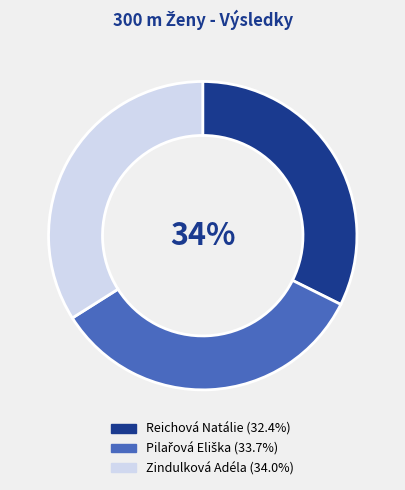

Is it true that Pilařová Eliška is 34% of the pie?

True